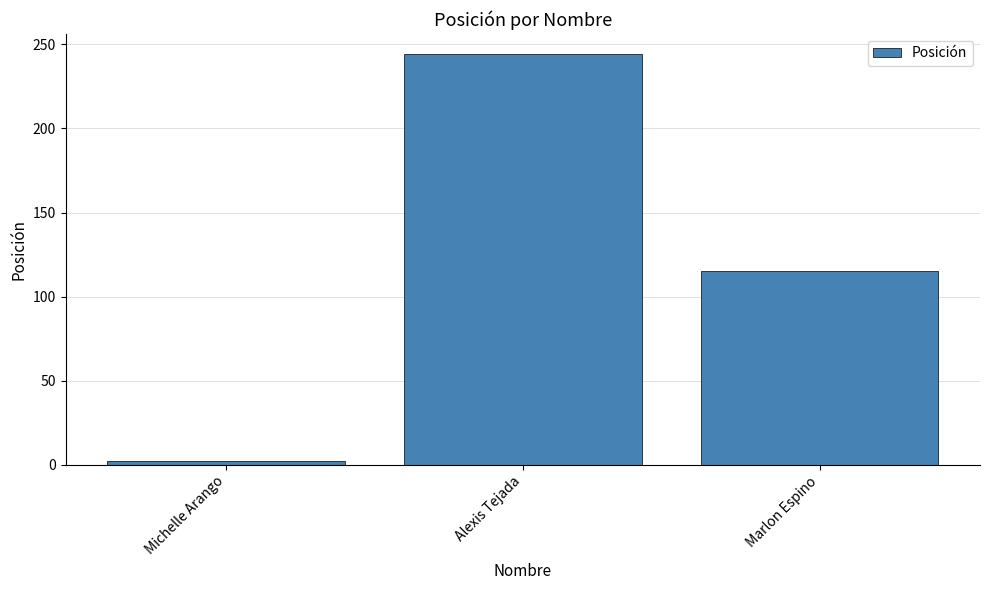

At which label does the data first exceed 115?

Alexis Tejada